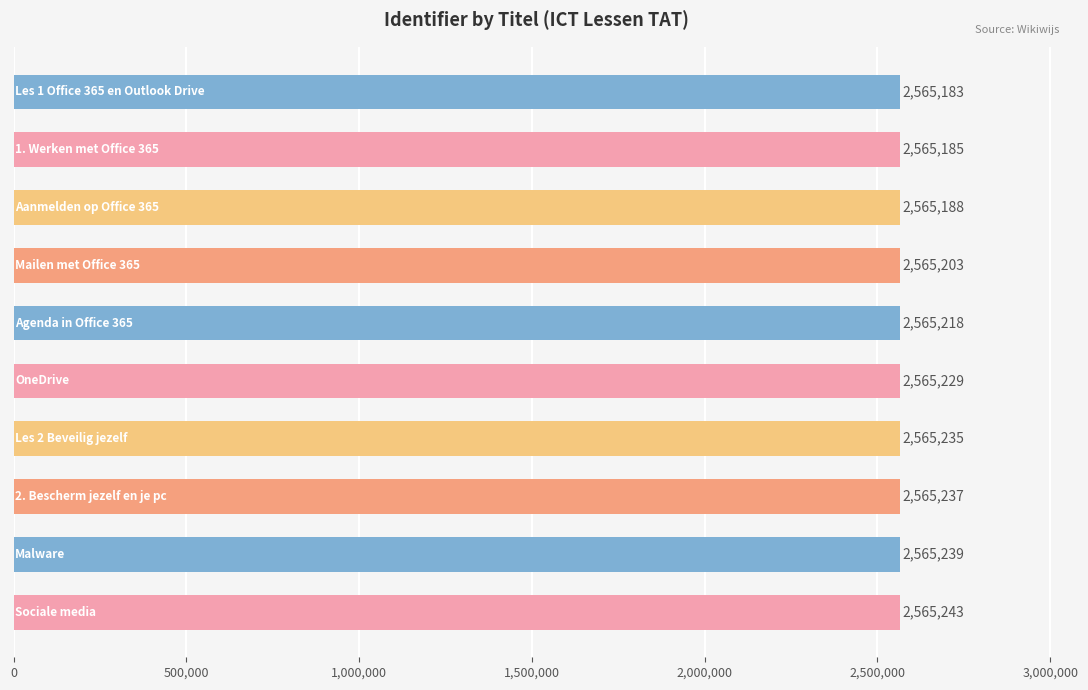

How many distinct data groups are displayed?

1